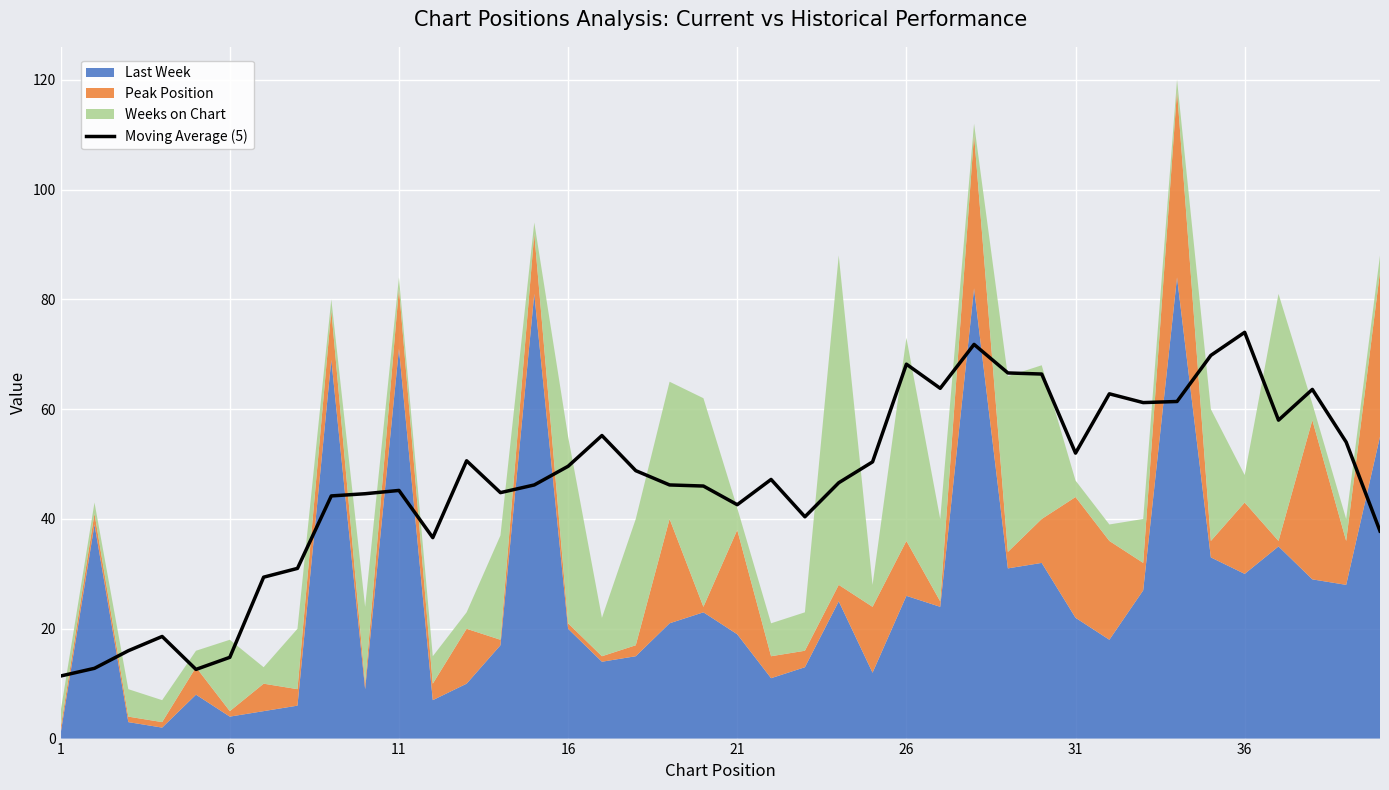

What is the maximum value for Moving Average (5)?

74.0